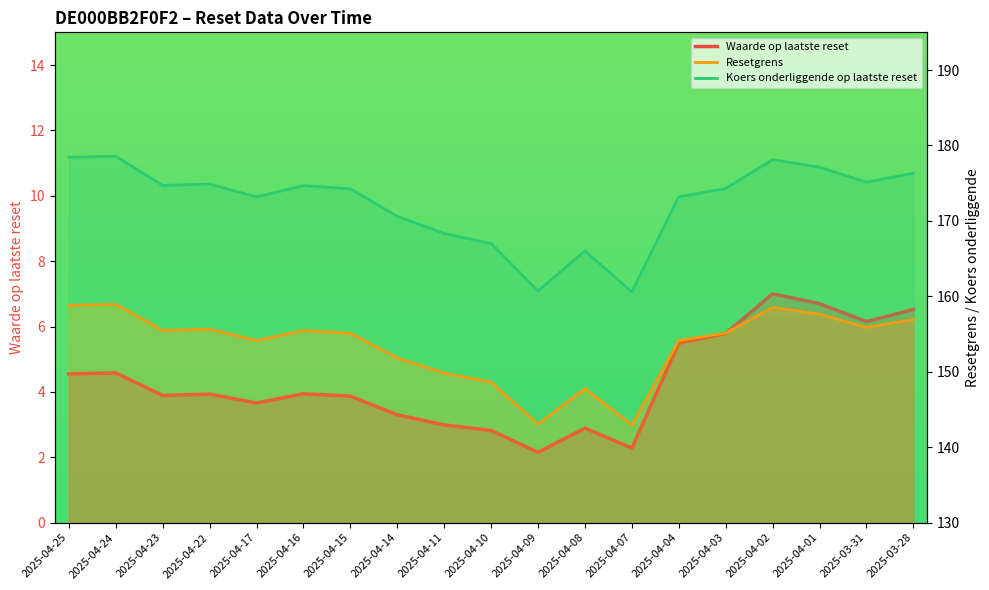

How many lines are shown in the chart?

3